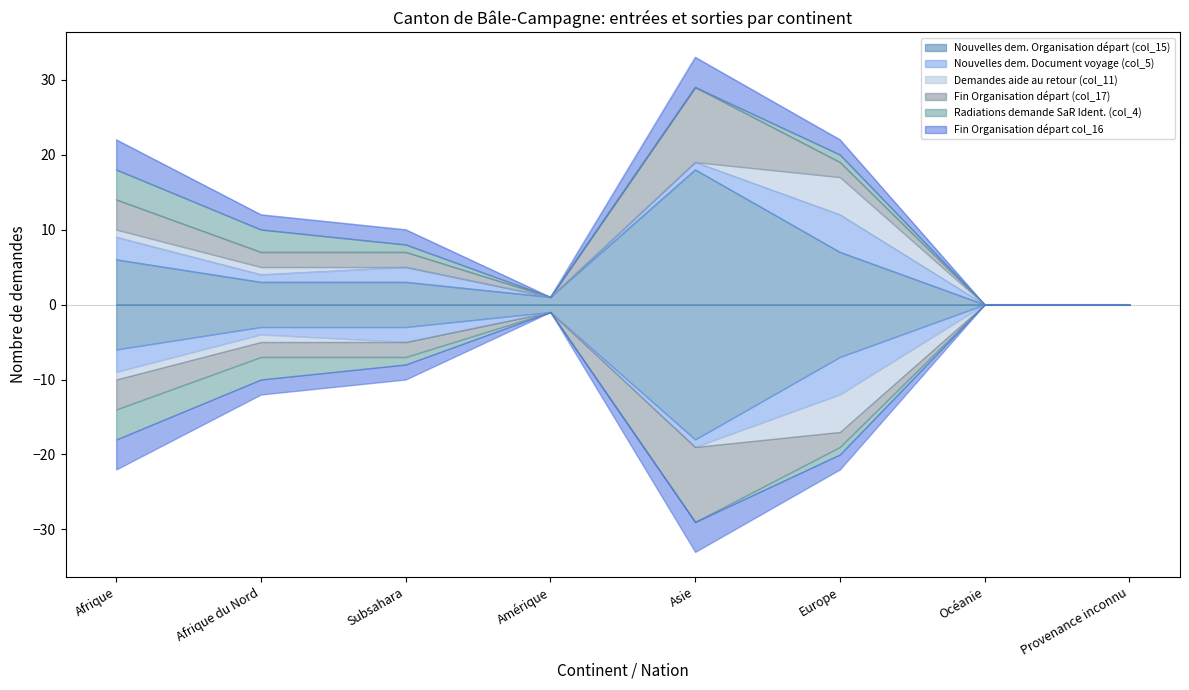

Reading left to right, what are all the values shown in this chart?

Nouvelles dem. Organisation départ (col_15): 6	3	3	1	18	7	0	0
Nouvelles dem. Document voyage (col_5): 3	1	2	0	1	5	0	0
Demandes aide au retour (col_11): 1	1	0	0	0	5	0	0
Fin Organisation départ (col_17): 4	2	2	0	10	2	0	0
Radiations demande SaR Ident. (col_4): 4	3	1	0	0	1	0	0
Fin Organisation départ col_16: 4	2	2	0	4	2	0	0